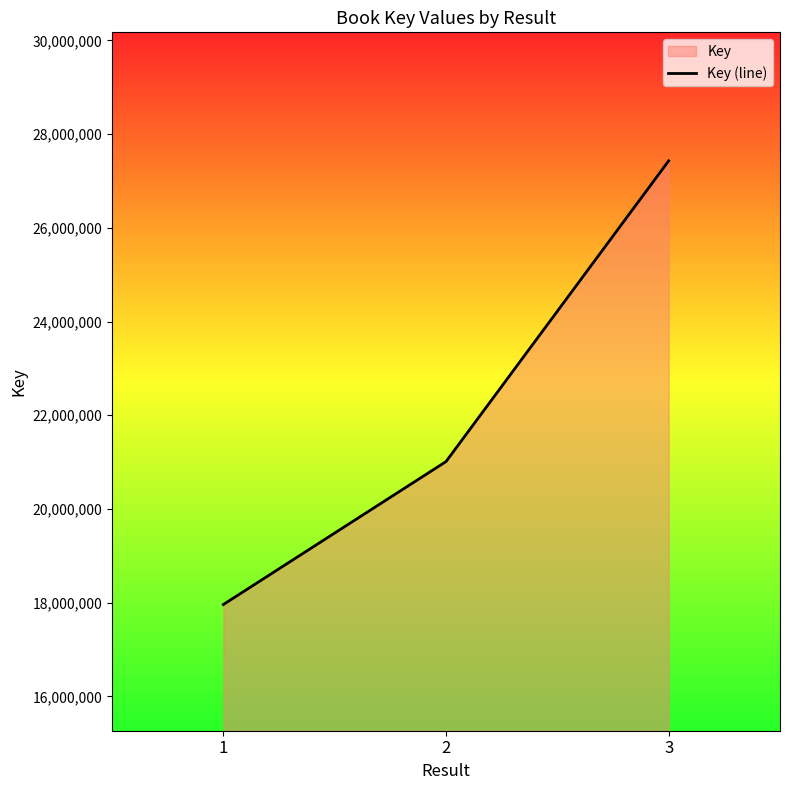

What is the sum of the values at 1 and 3?

45391053